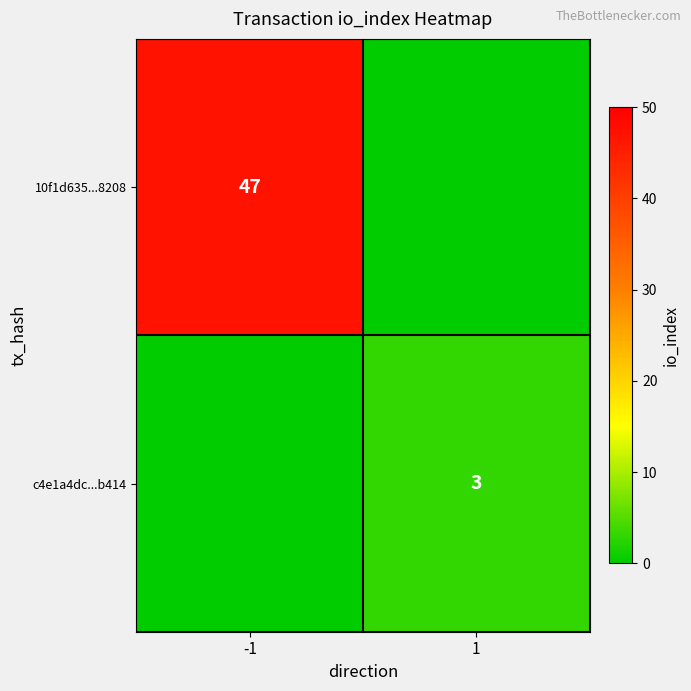

The c4e1a4dc...b414 series shows 3 at 1. True or false?

True